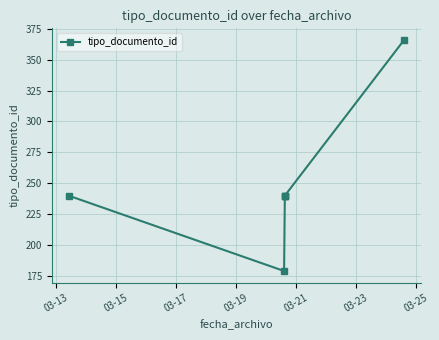

What is the difference between the maximum and minimum values?

187